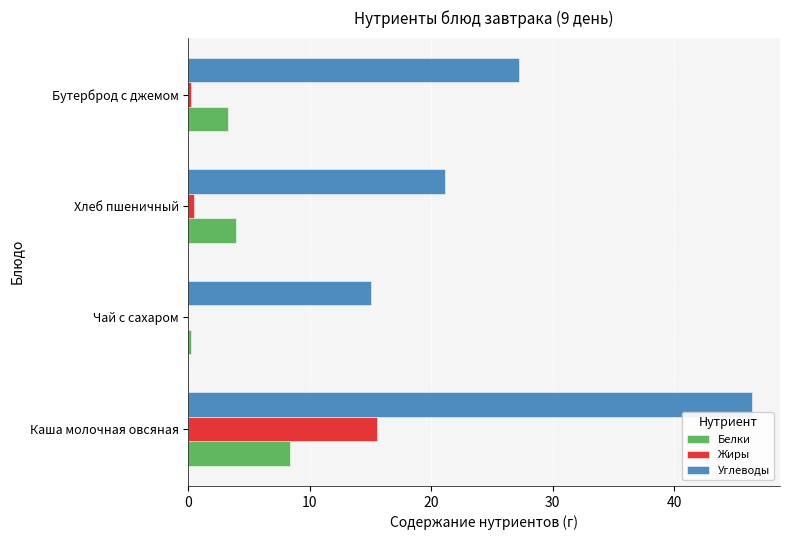

Which series changed the most between Каша молочная овсяная and Чай с сахаром?

Углеводы